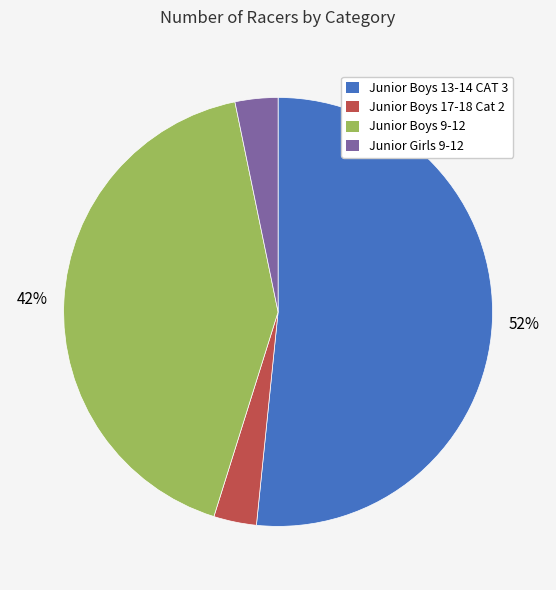

The Junior Boys 13-14 CAT 3 slice represents 52% of the pie. True or false?

True